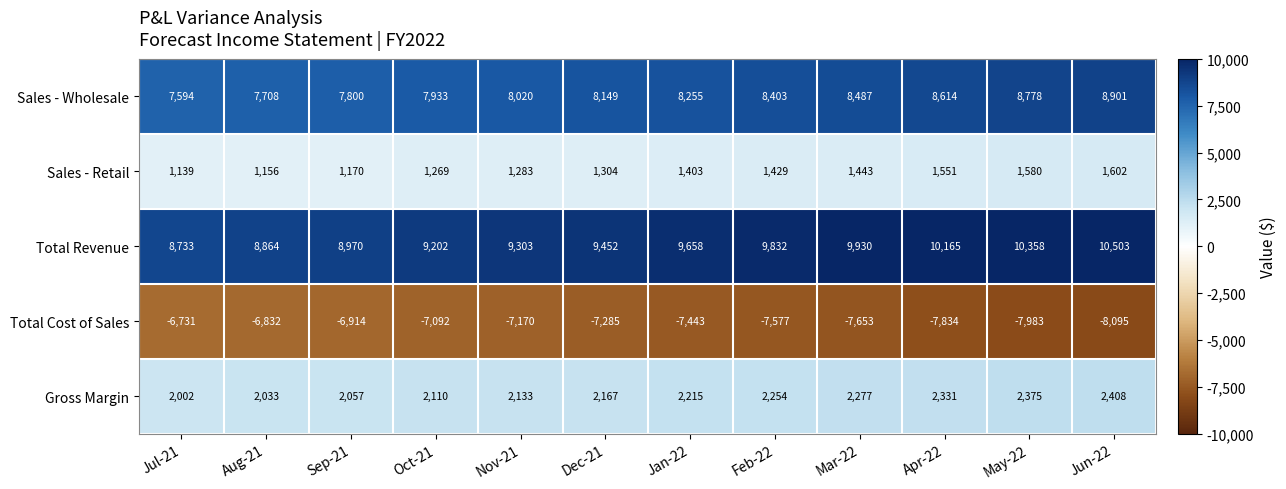

What is the spread (max minus min) of values at Mar-22?

17583